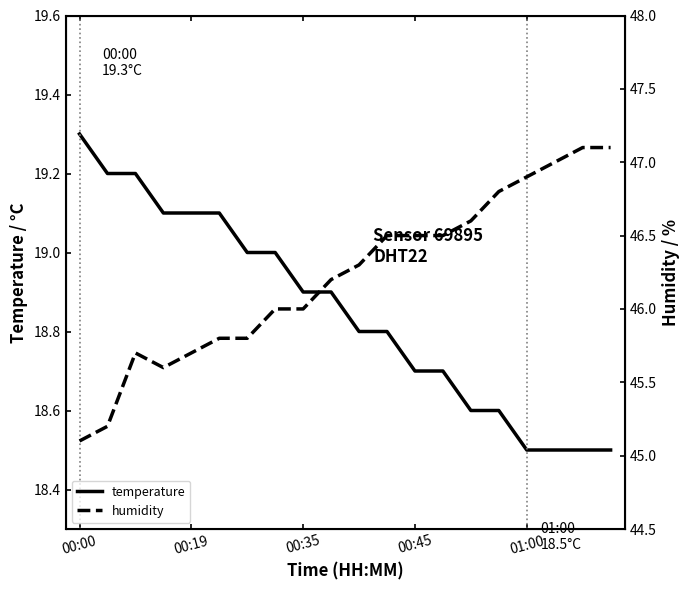

List the series in order of their peak value, lowest first.

temperature, humidity